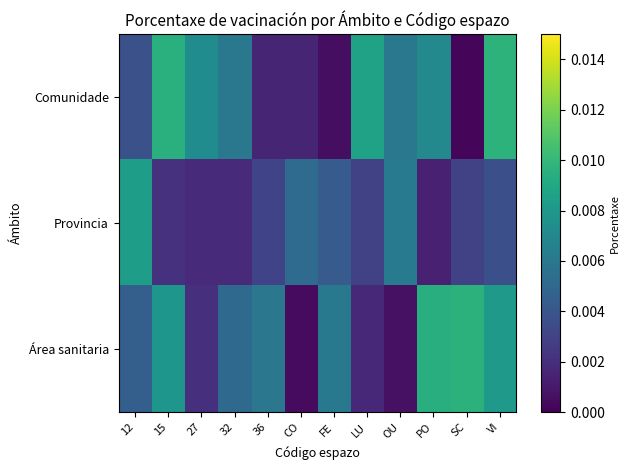

At how many categories does at least one series exceed 0?

12